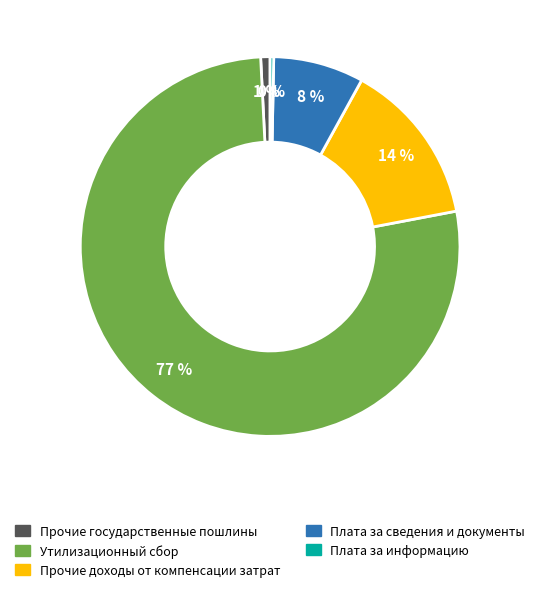

How many slices are in this pie chart?

5